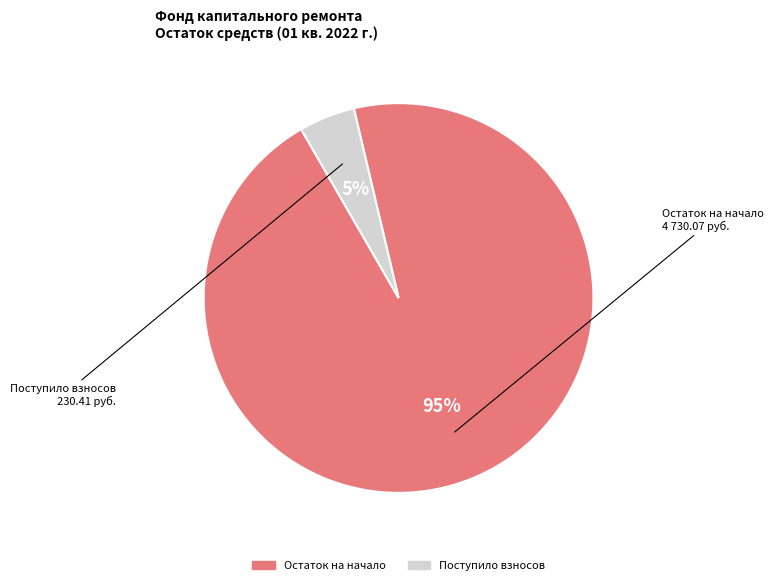

To the nearest percent, what is the average slice percentage?

50%